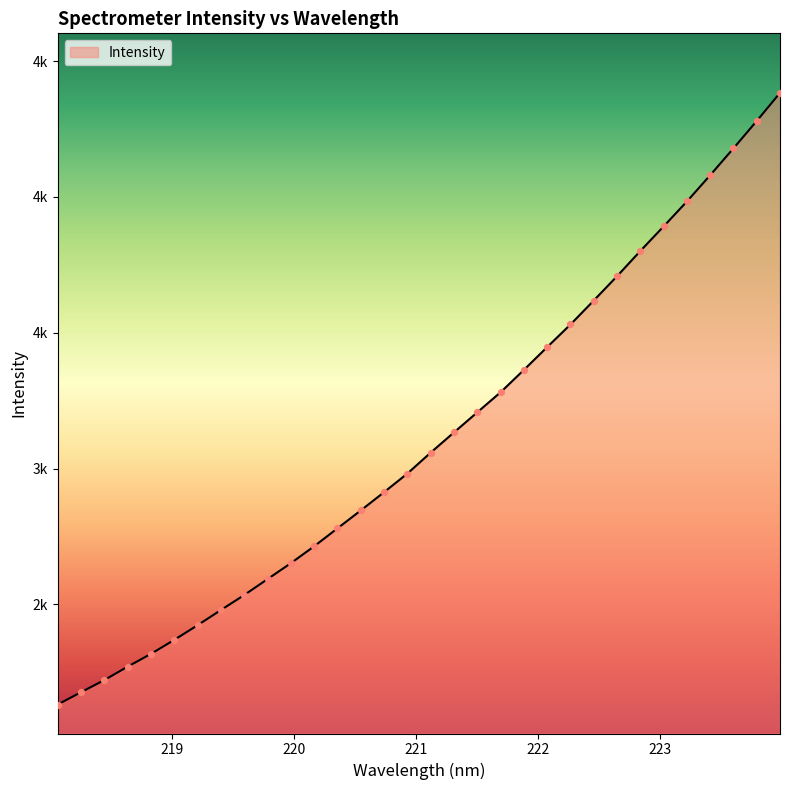

Does the chart have visible grid lines?

No